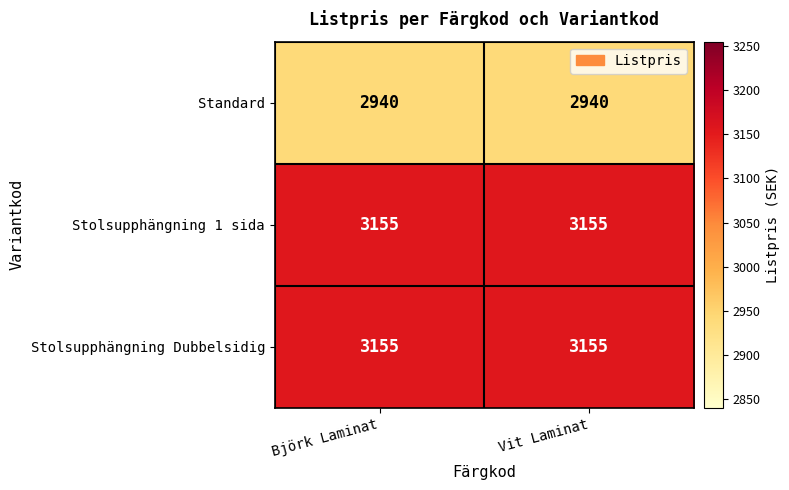

What is the lowest value of the Stolsupphängning 1 sida series?

3155